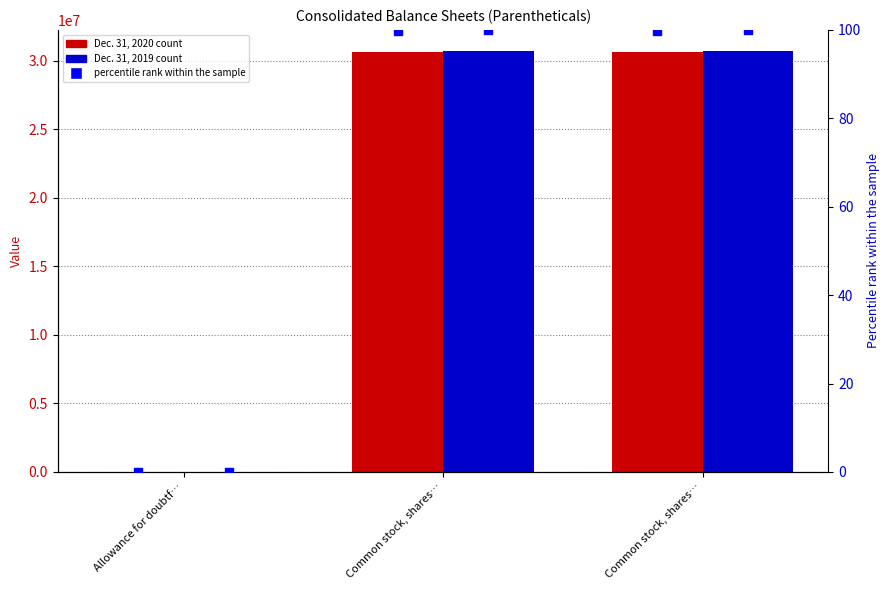

What is the total value across all series at Common stock, shares…?

61356308.8